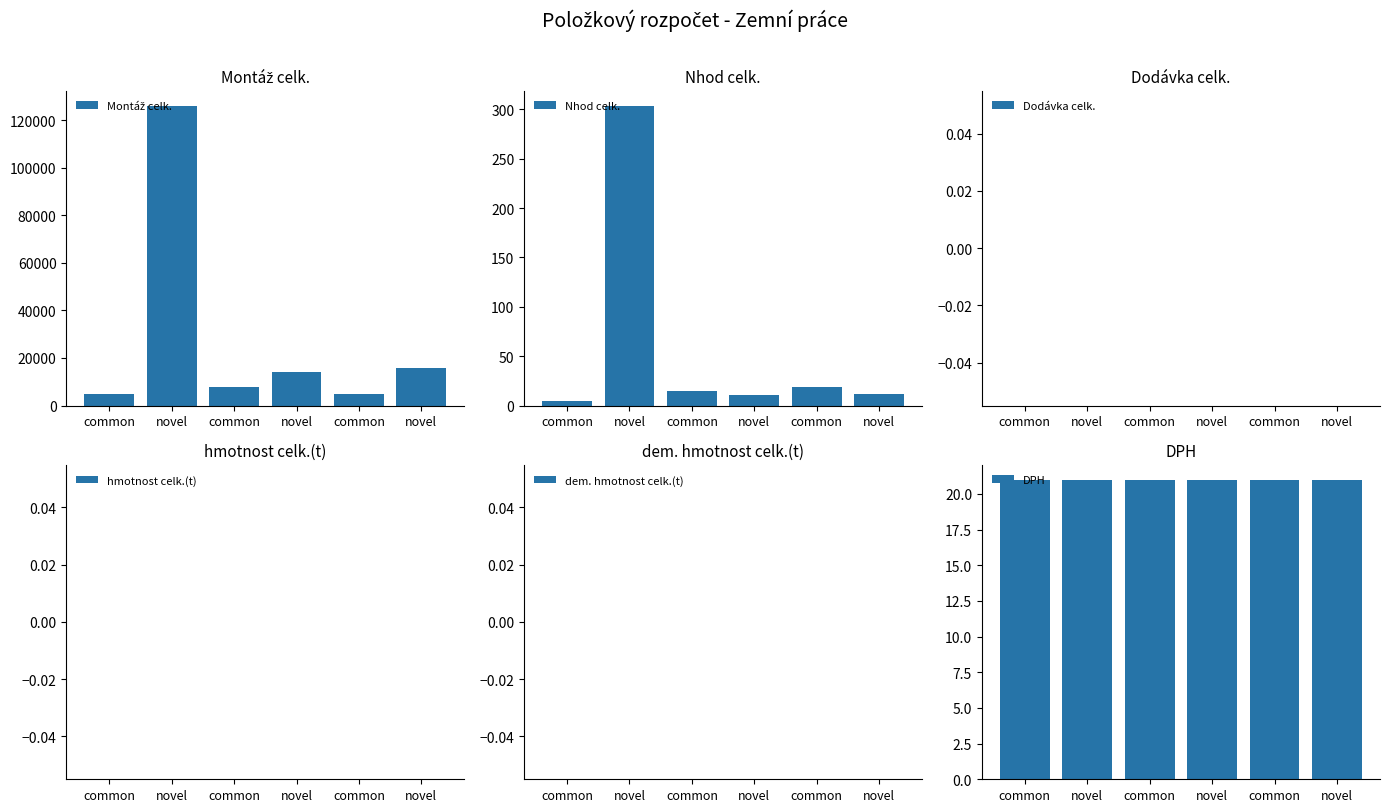

What is the value of the Montáž celk. bar at the 3rd from the left?

4705.8